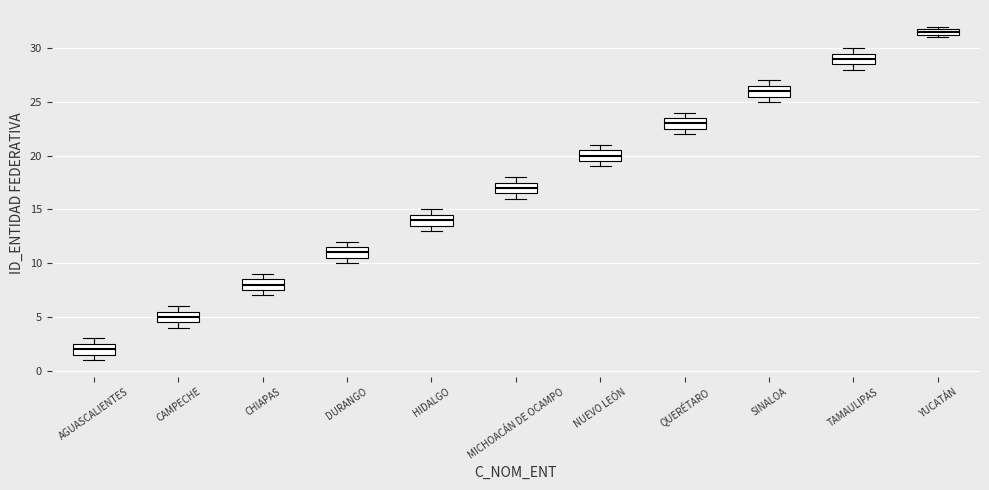

Where is the upper edge of the box for YUCATÁN on the y-axis? The values are not printed on the chart, so give them approximately, as read against the axis.

32.0